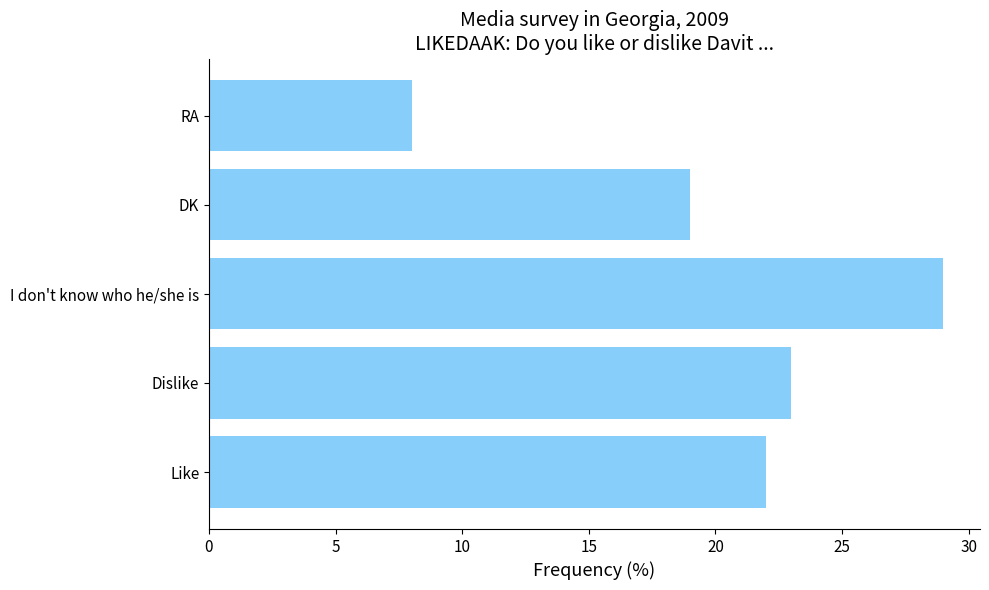

True or false: the data shows 26 at DK.

False